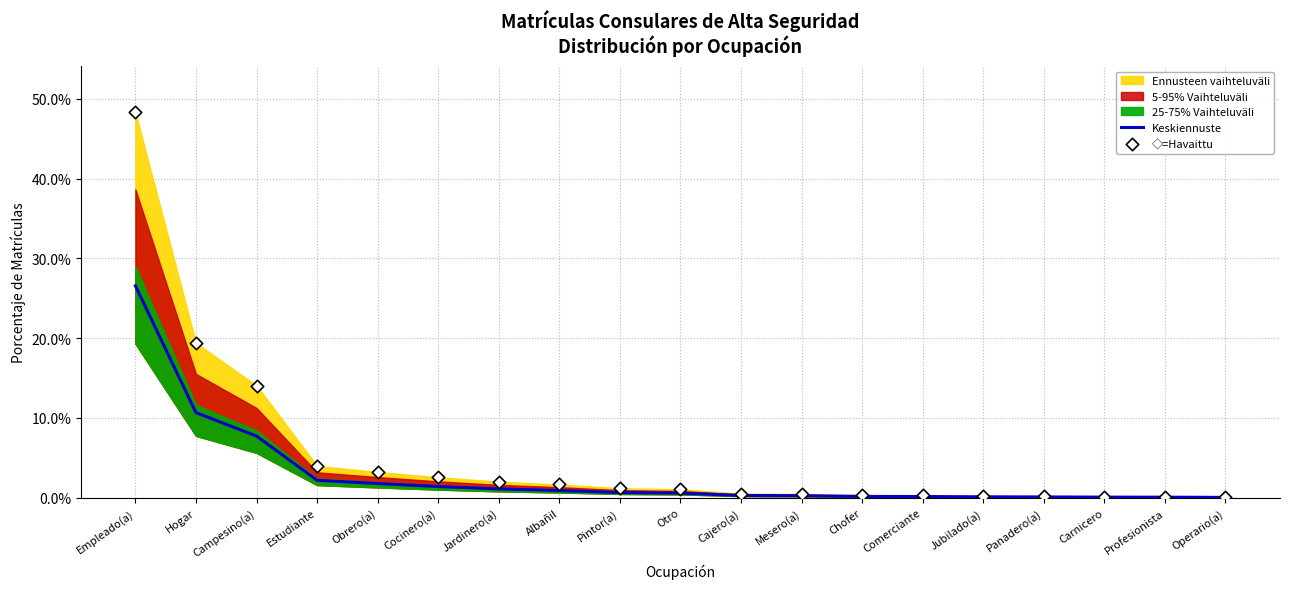

At how many categories does at least one series exceed 0?

19